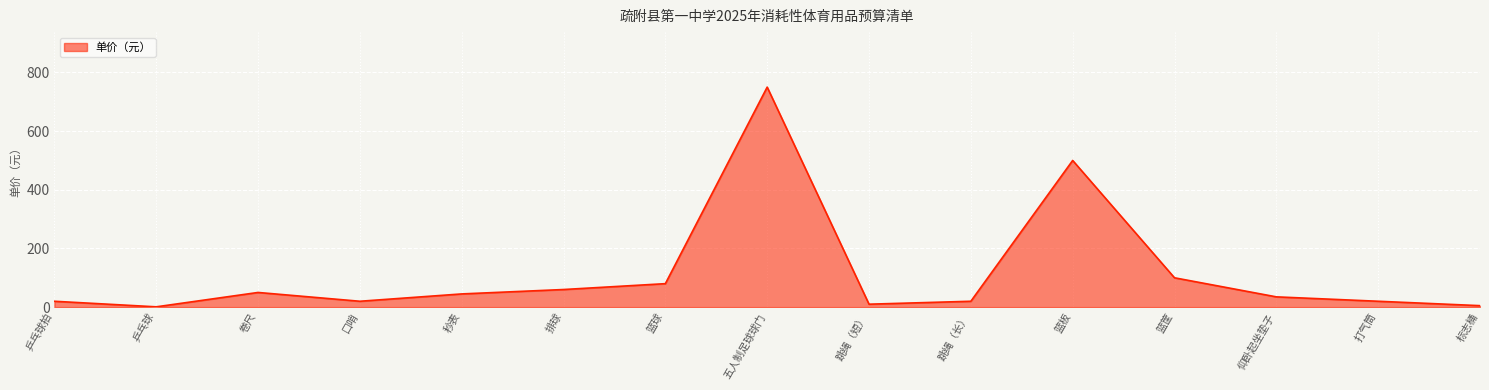

What is the average value?

114